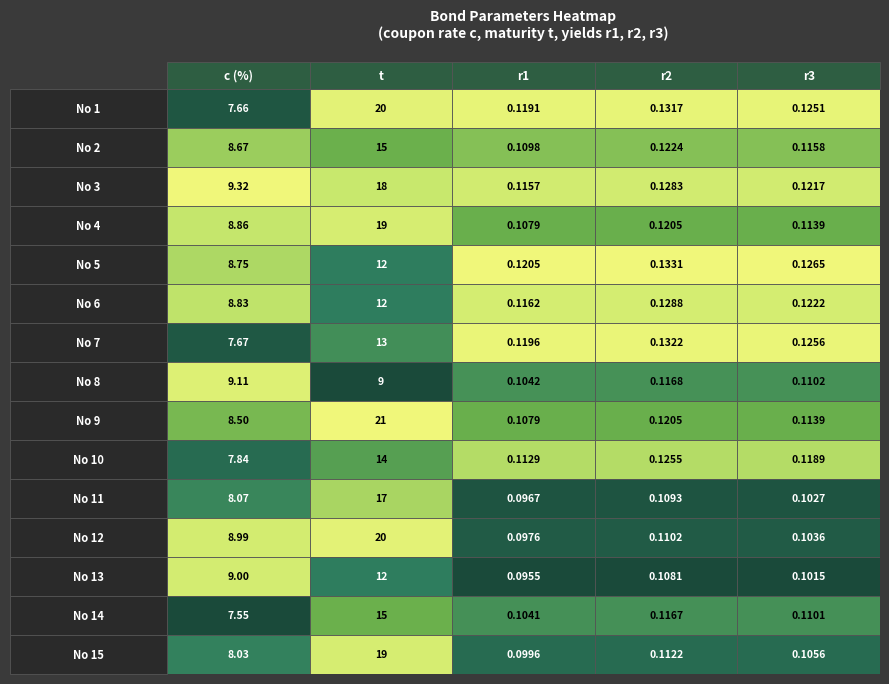

What is the total value across all series at 4?

1.7